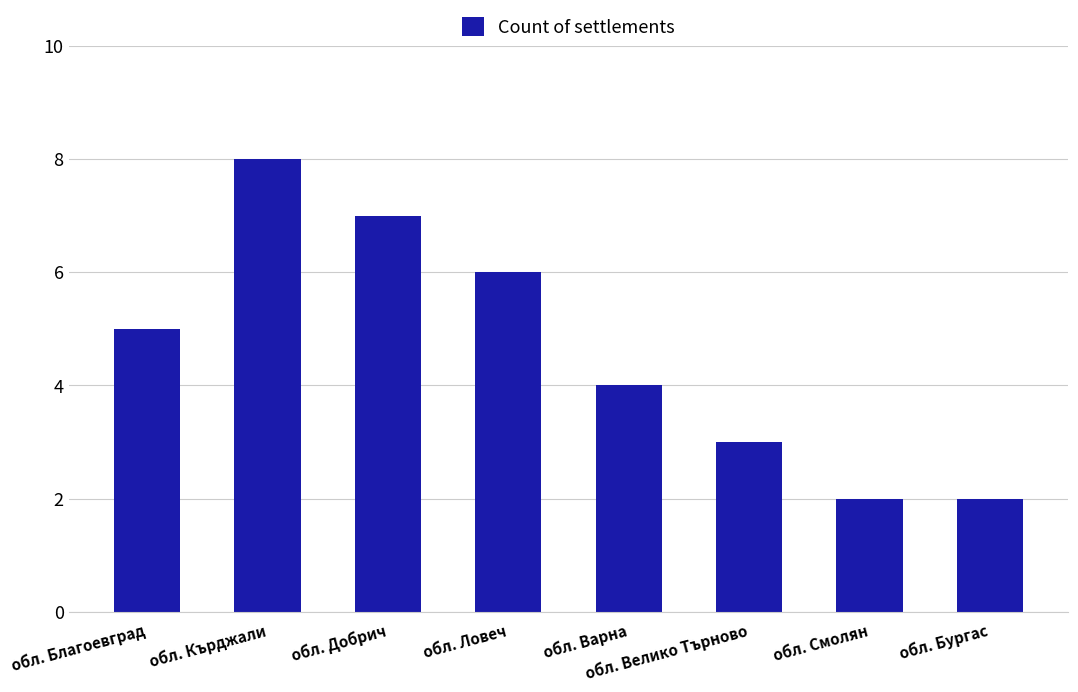

Which has a higher value, обл. Кърджали or обл. Варна?

обл. Кърджали